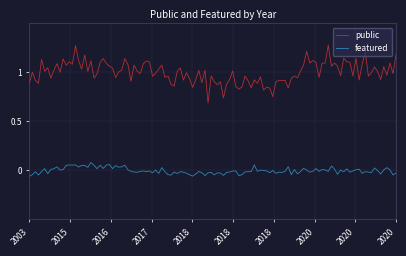

Rank the series by their maximum value, from highest to lowest.

public, featured